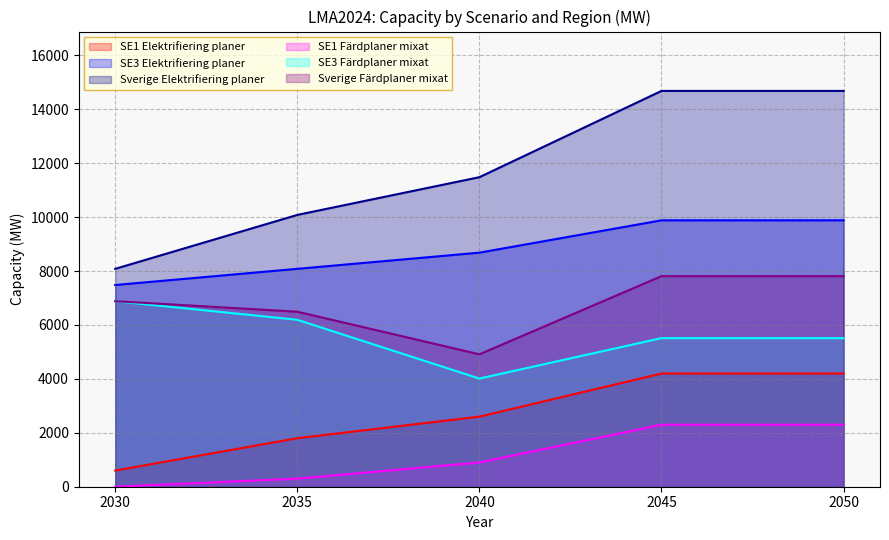

What are all the series names shown in the legend?

SE1 Elektrifiering planer, SE3 Elektrifiering planer, Sverige Elektrifiering planer, SE1 Färdplaner mixat, SE3 Färdplaner mixat, Sverige Färdplaner mixat